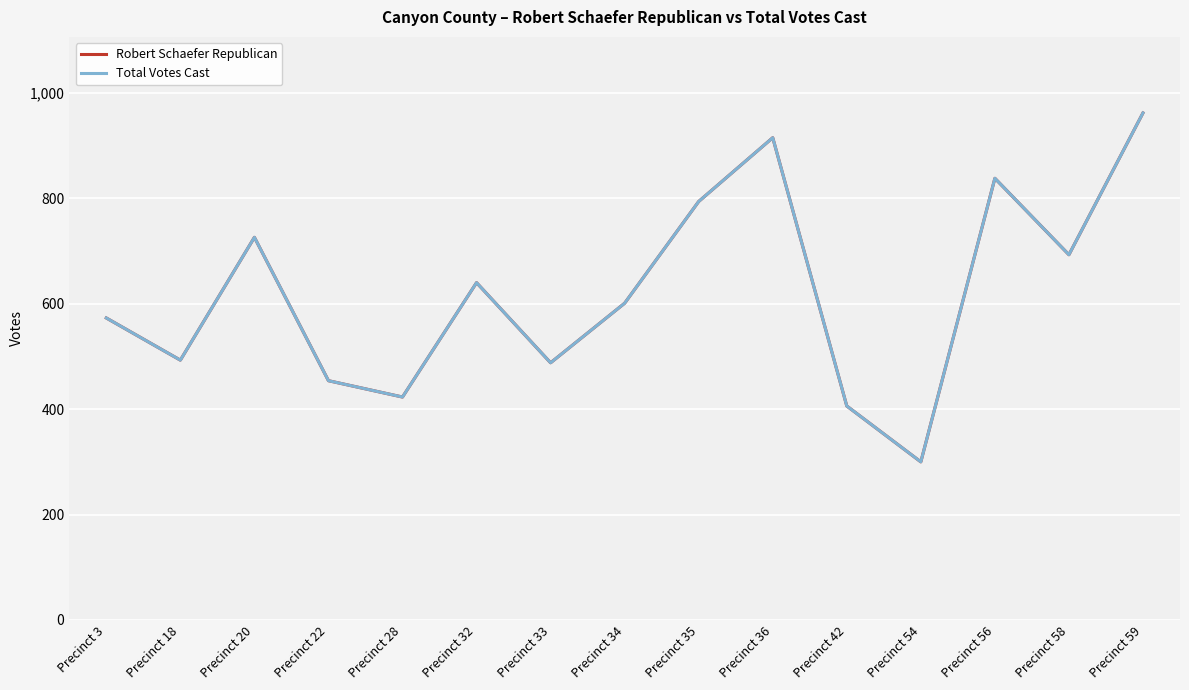

Does the chart display data point markers on the line(s)?

No